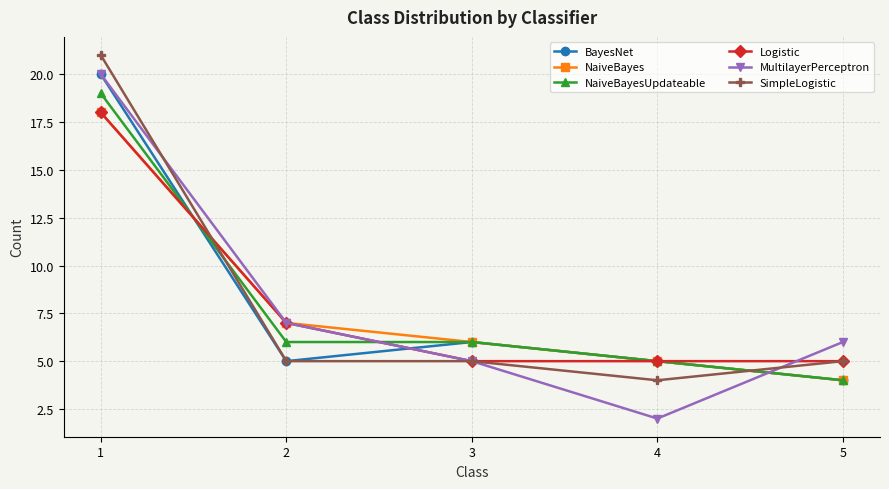

What is the total value across all series at 1?

116